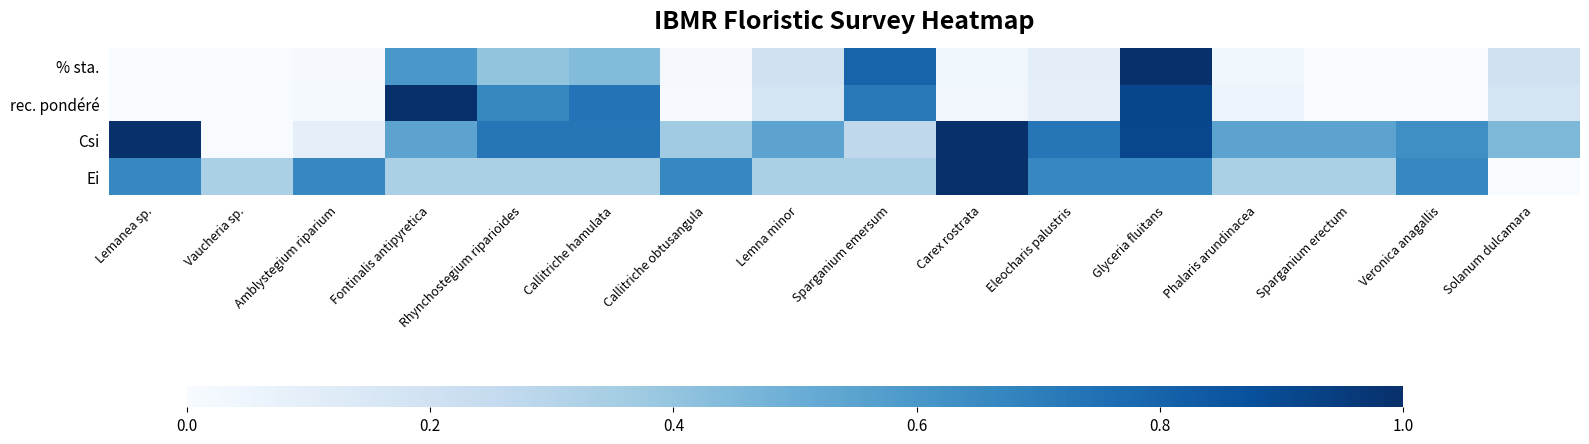

Which series has the largest total across all categories?

Csi